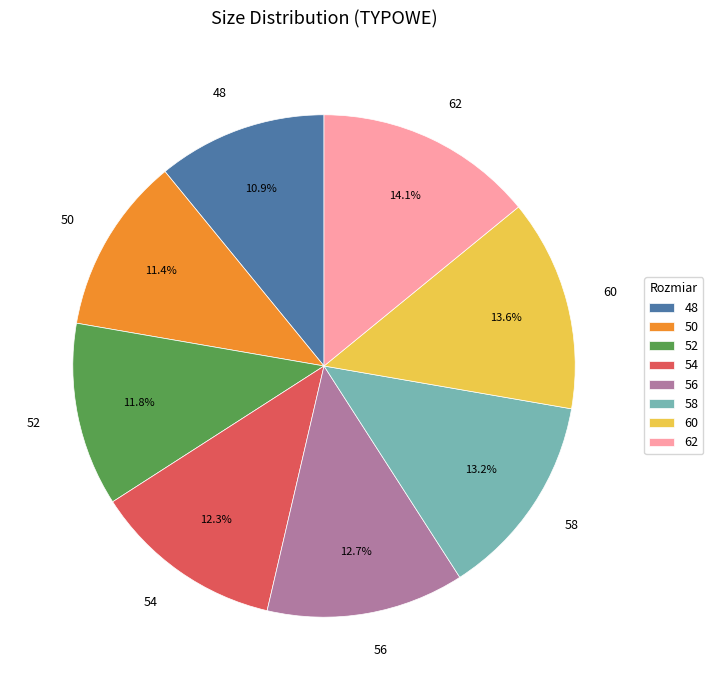

Count the number of slices in the pie.

8